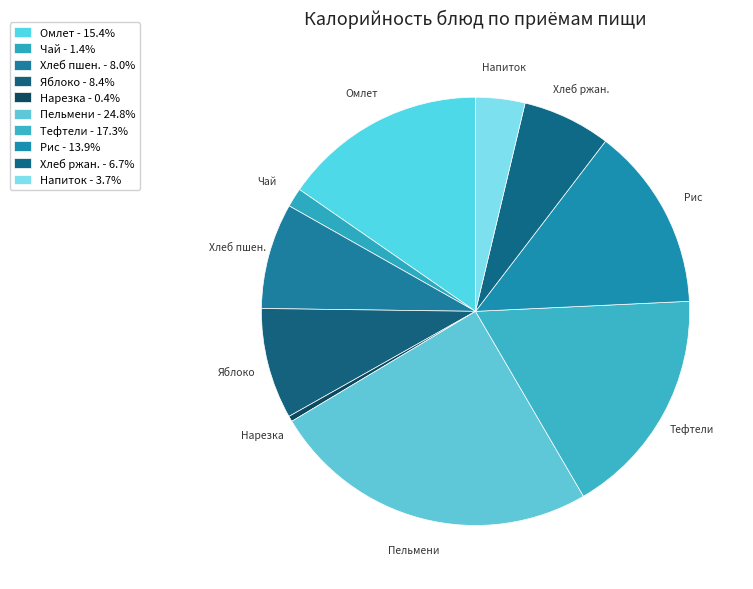

How many segments does this pie chart have?

10